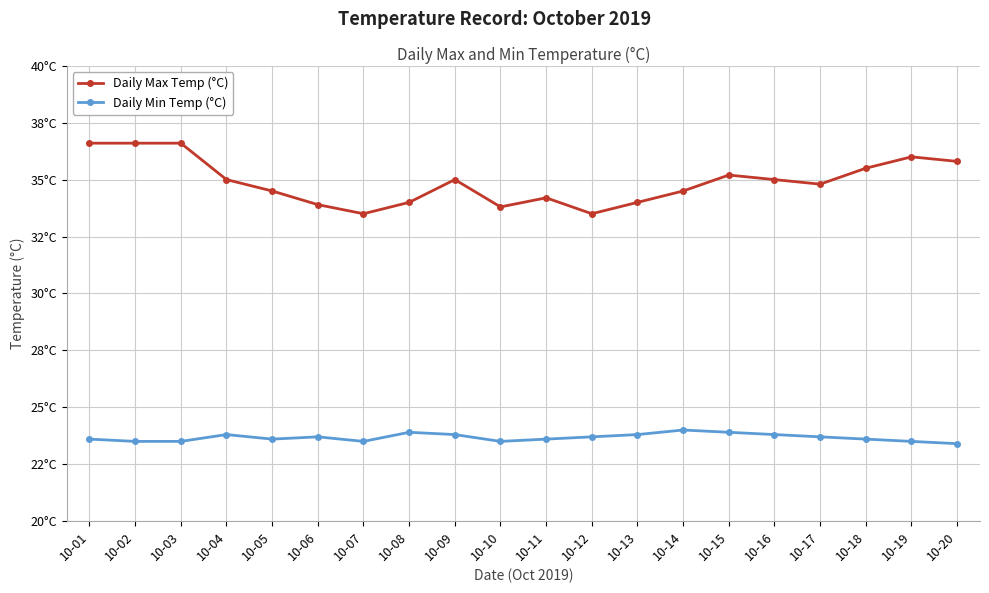

Between 10-07 and 10-12, which is larger?

10-07